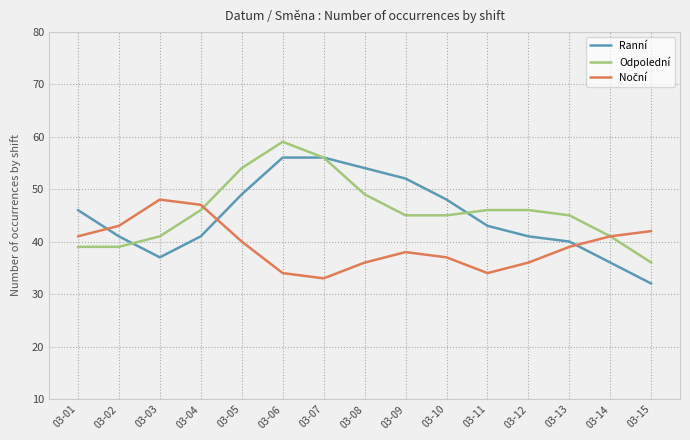

Is it true that Ranní equals 56 at 03-07?

True